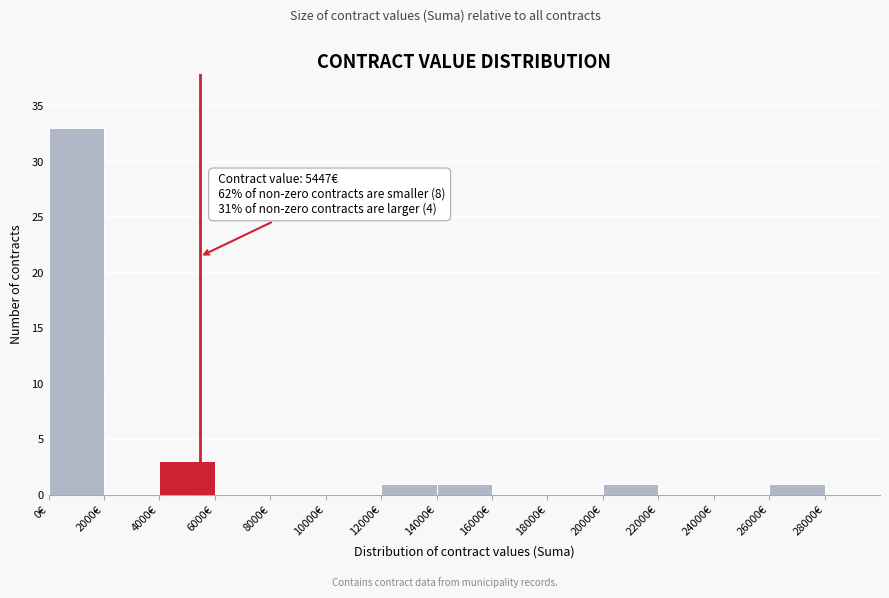

Over which range of the x-axis is the bar tallest?

0 to 2000